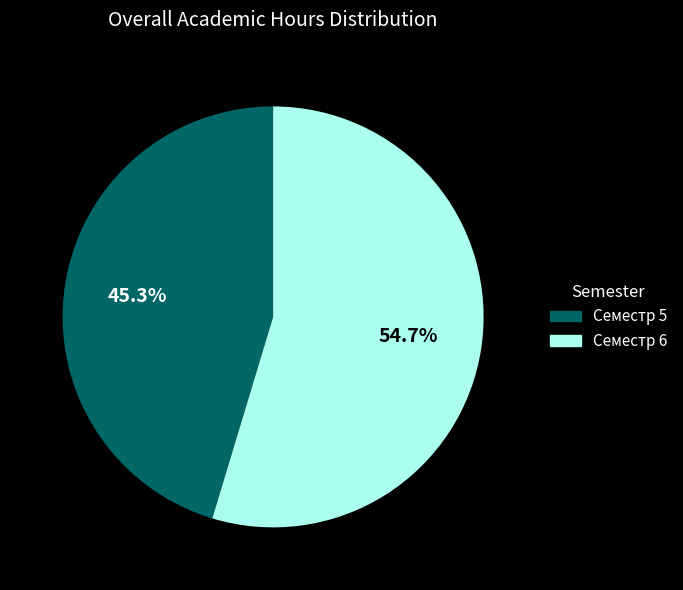

To the nearest percent, what portion does Семестр 5 represent?

45%